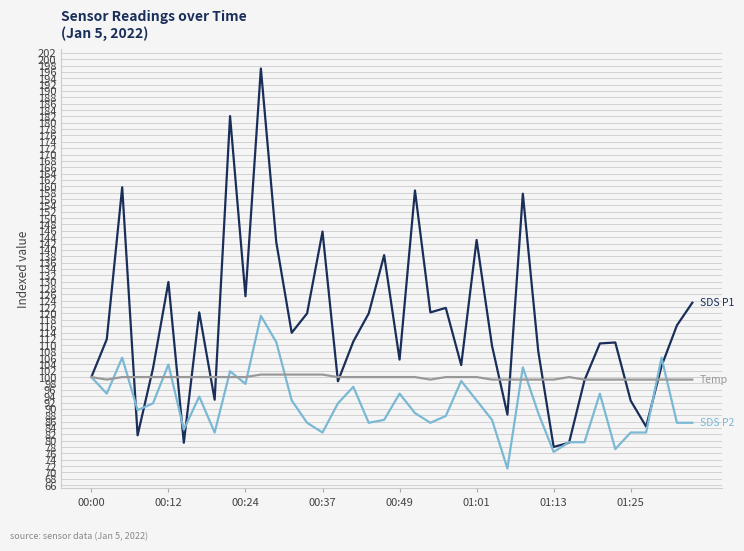

What is the greatest value displayed?

197.0